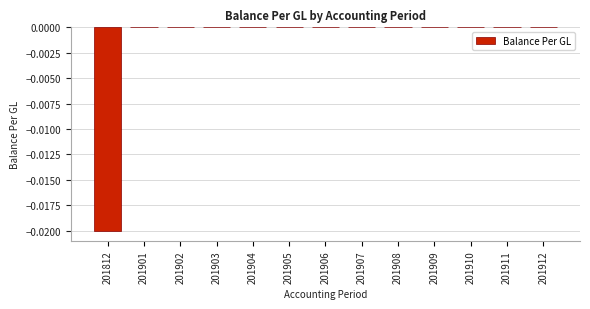

The value at 201910 is 0.0. True or false?

True